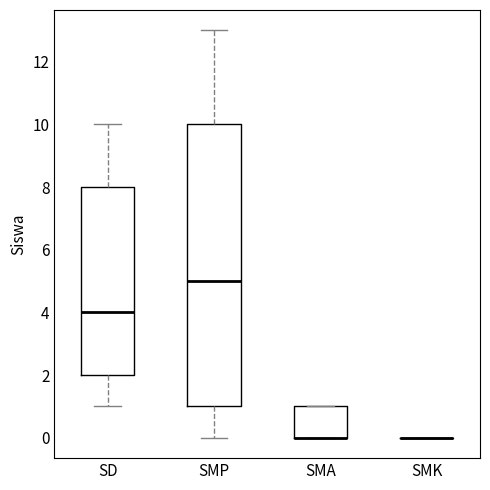

Where is the upper edge of the box for SMA on the y-axis? The values are not printed on the chart, so give them approximately, as read against the axis.

1